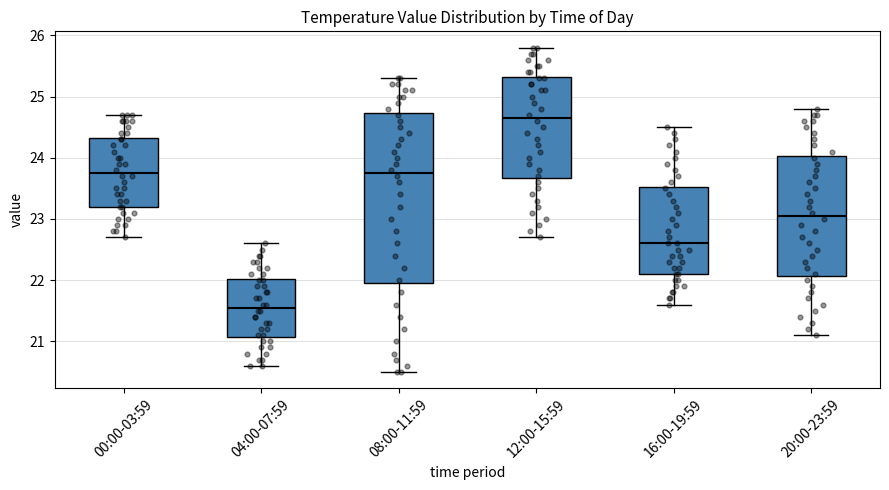

Reading left to right, read every box against the y-axis: the position of its median line, the range the box covers, and the ends of its whiskers. The values are not printed on the chart, so give them approximately, as read against the axis.

00:00-03:59: median 23.8, box 23.2 to 24.3, whiskers 22.7 to 24.7
04:00-07:59: median 21.6, box 21.1 to 22.0, whiskers 20.6 to 22.6
08:00-11:59: median 23.8, box 22.0 to 24.7, whiskers 20.5 to 25.3
12:00-15:59: median 24.7, box 23.7 to 25.3, whiskers 22.7 to 25.8
16:00-19:59: median 22.6, box 22.1 to 23.5, whiskers 21.6 to 24.5
20:00-23:59: median 23.1, box 22.1 to 24.0, whiskers 21.1 to 24.8